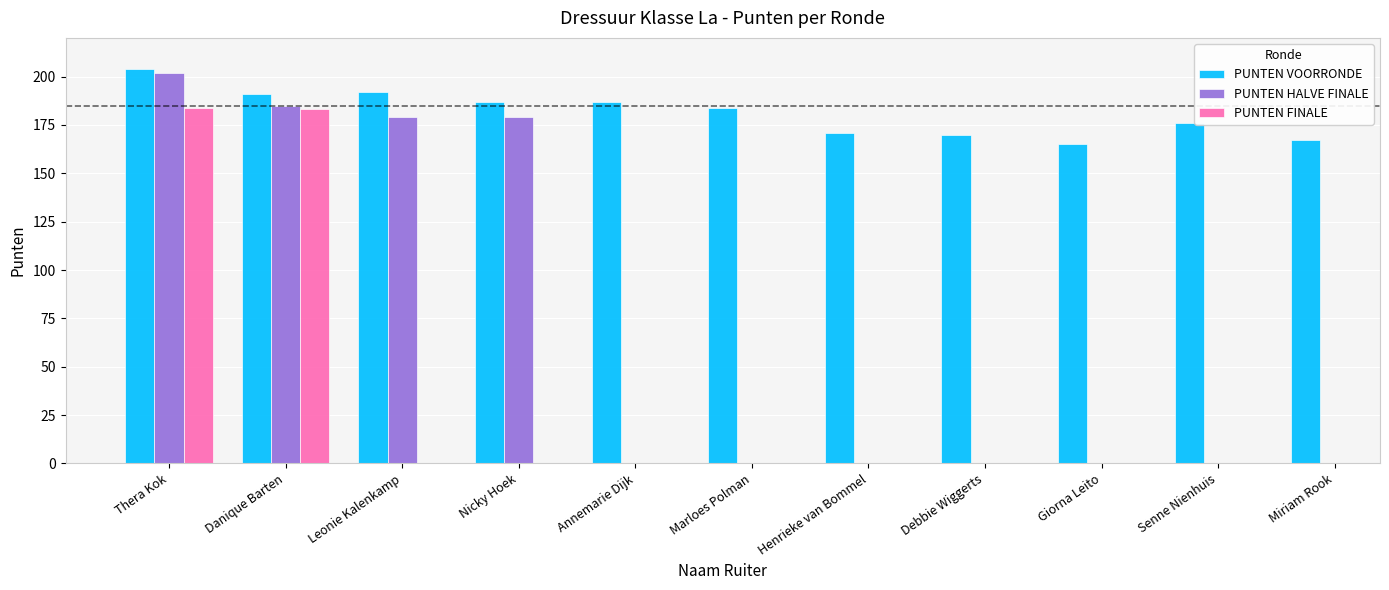

How many series are shown in this chart?

3